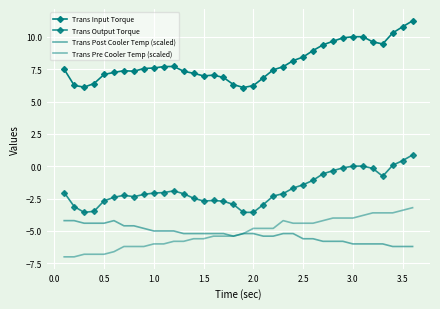

What is the average value of the Trans Input Torque series?

8.0